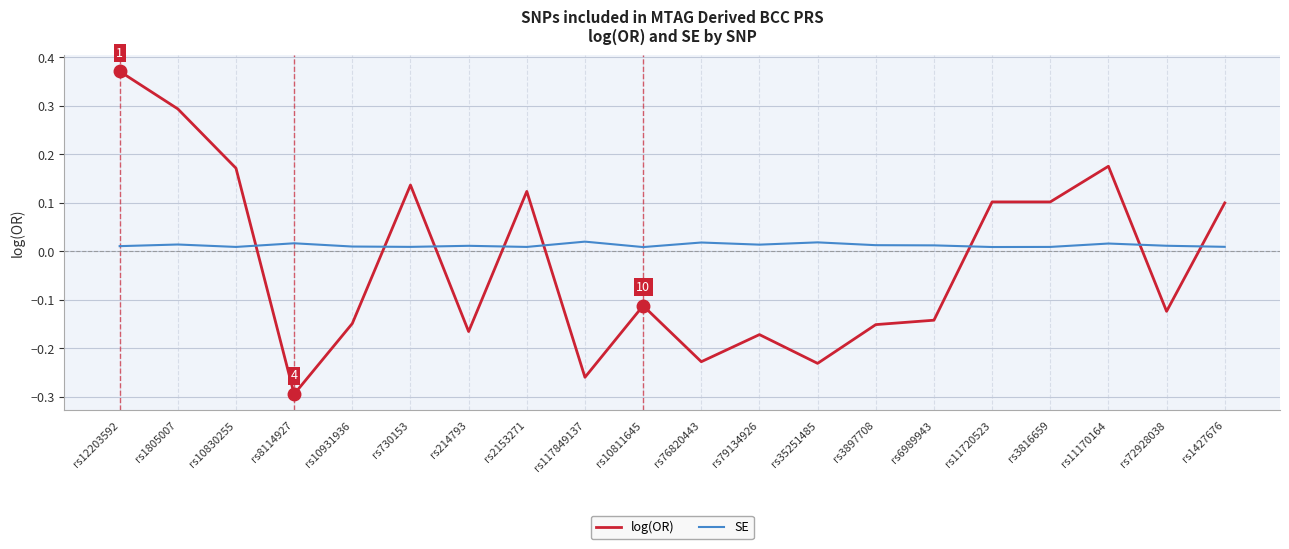

After their last crossing, which series has the higher values: log(OR) or SE?

log(OR)